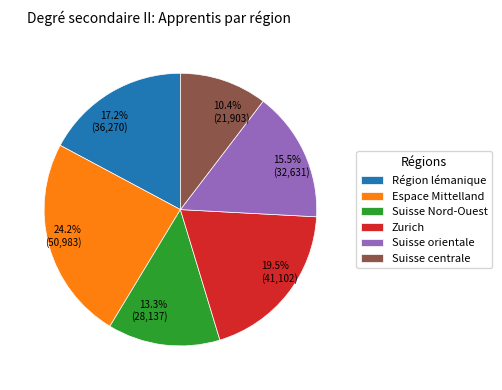

Is there any slice that represents more than half of the pie?

No